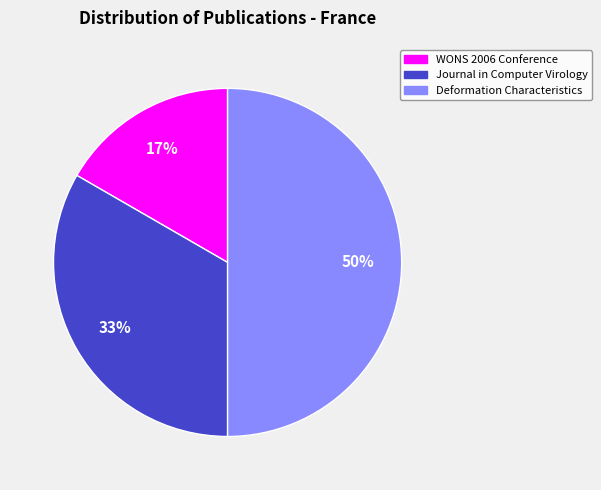

To the nearest percent, what is the difference between the largest and smallest slice percentages?

33%